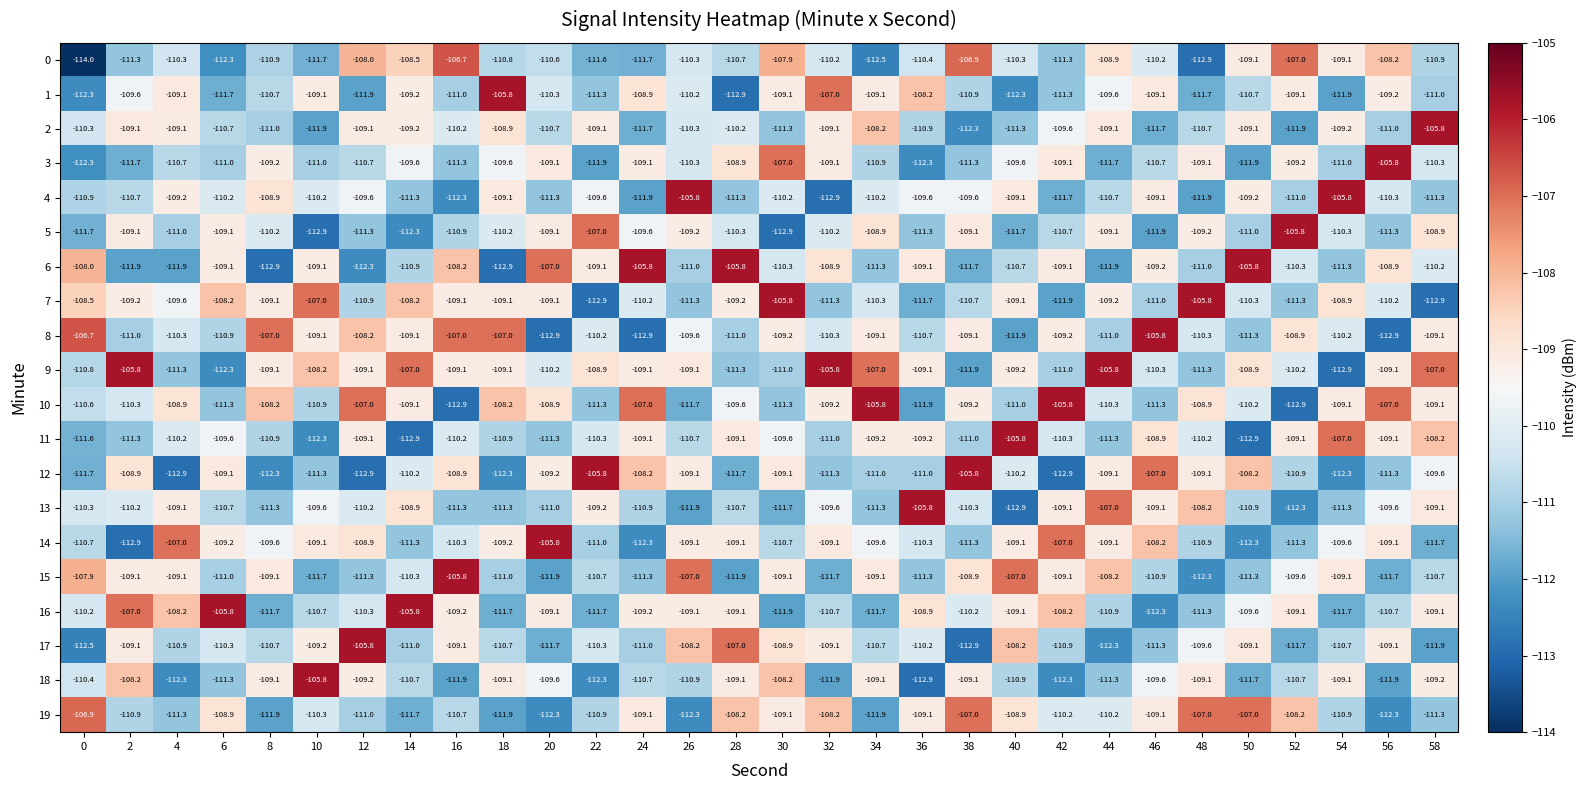

True or false: 17 has a value of -145.9 at 46.

False